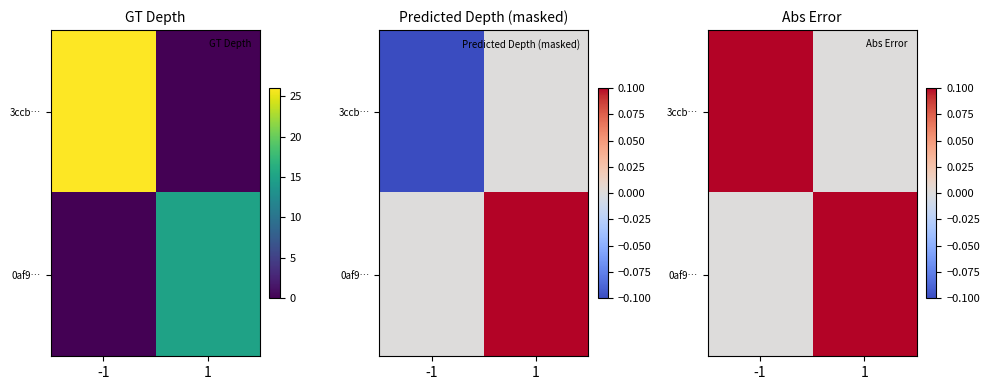

The value of 3ccb… at -1 is 0.4. True or false?

False